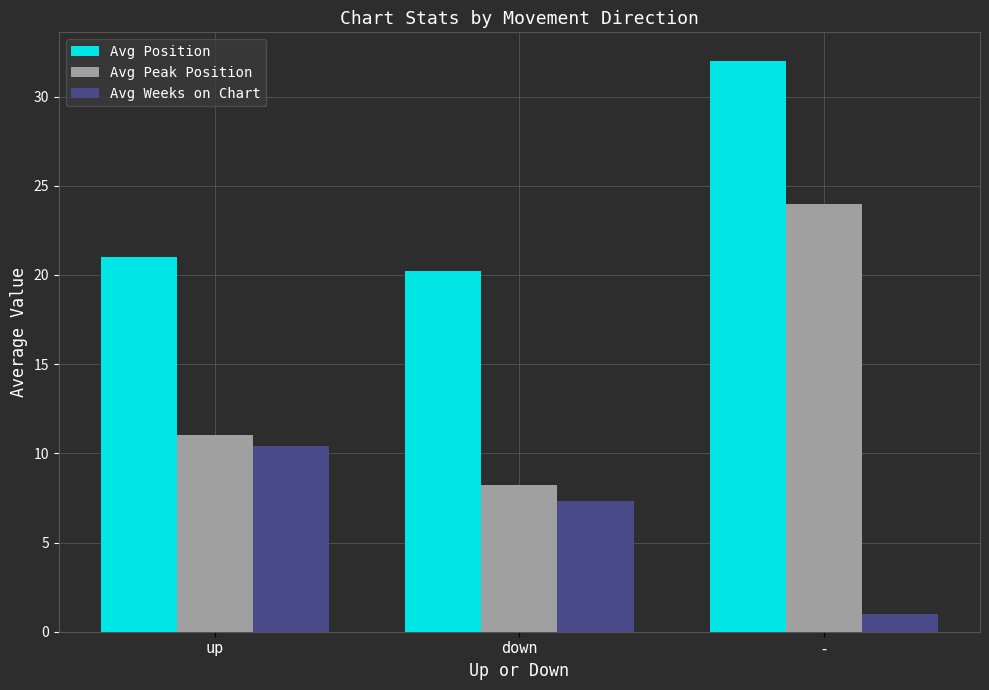

What is the label of the 3rd bar from the left?

-